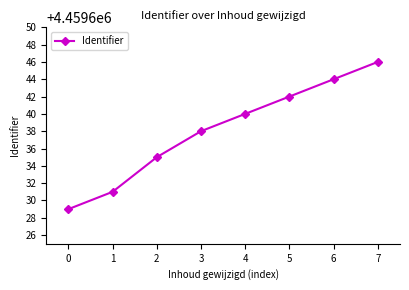

What is the value of the 8th point from the left?

4459646